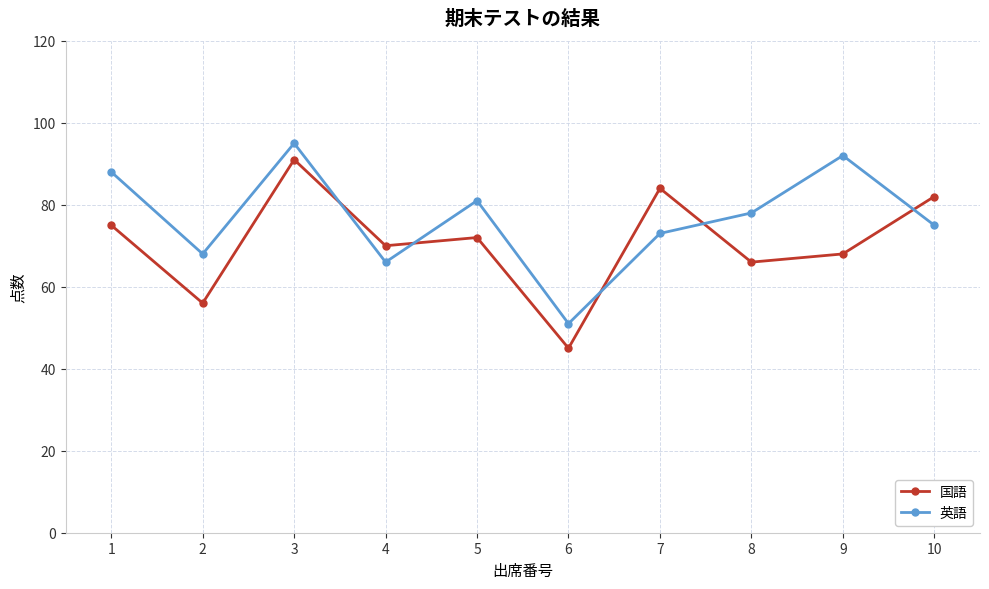

Rank the series by their maximum value, from lowest to highest.

国語, 英語